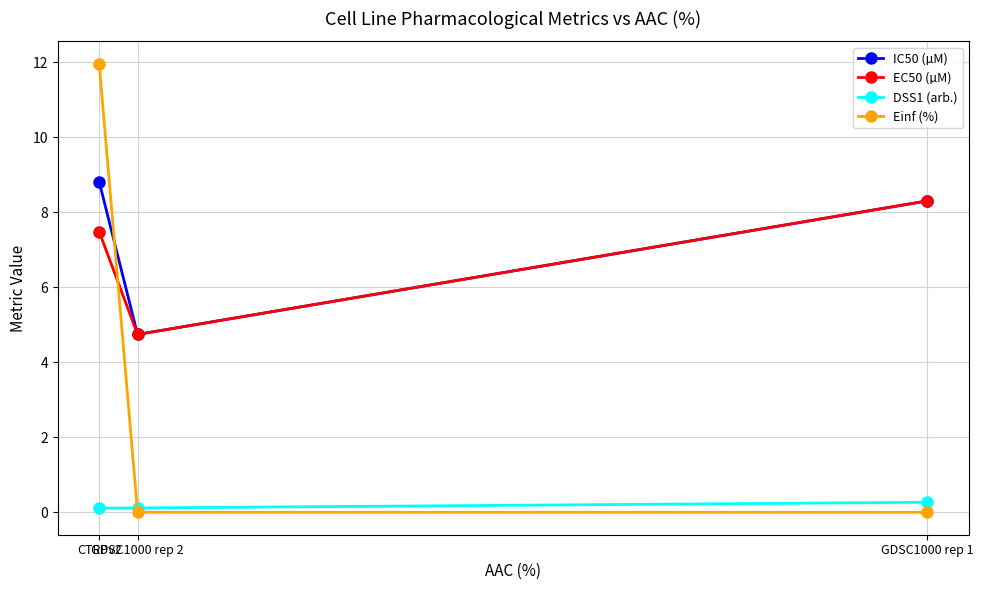

Reading right to left, extract all data points from this chart.

IC50 (µM): GDSC1000 rep 1=8.3	GDSC1000 rep 2=4.7	CTRPv2=8.8
EC50 (µM): GDSC1000 rep 1=8.3	GDSC1000 rep 2=4.7	CTRPv2=7.5
DSS1 (arb.): GDSC1000 rep 1=0.3	GDSC1000 rep 2=0.1	CTRPv2=0.1
Einf (%): GDSC1000 rep 1=0.0	GDSC1000 rep 2=0.0	CTRPv2=12.0